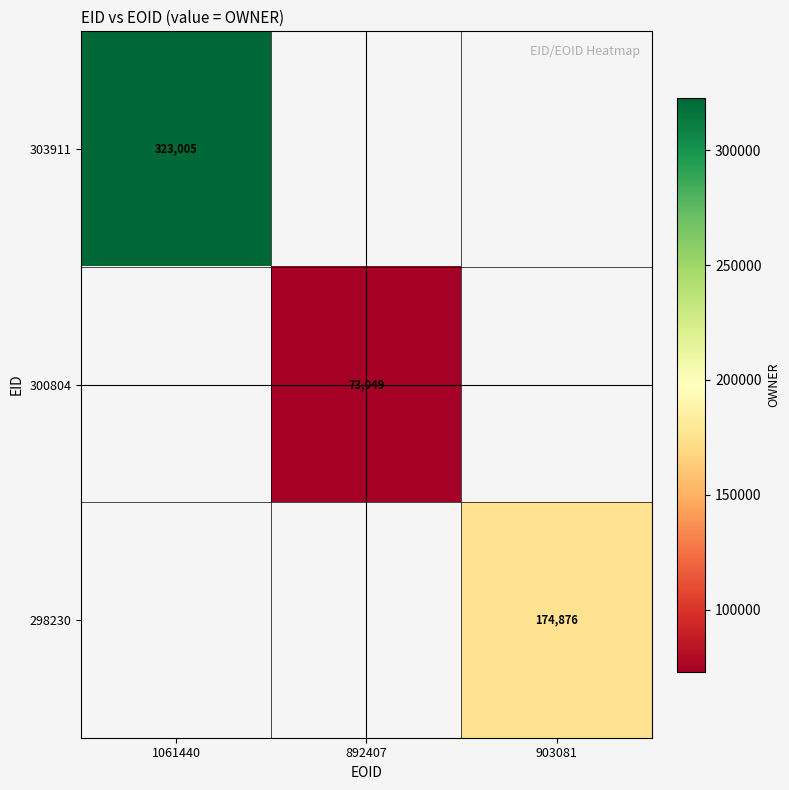

Is it true that 303911 equals 551405 at 1061440?

False